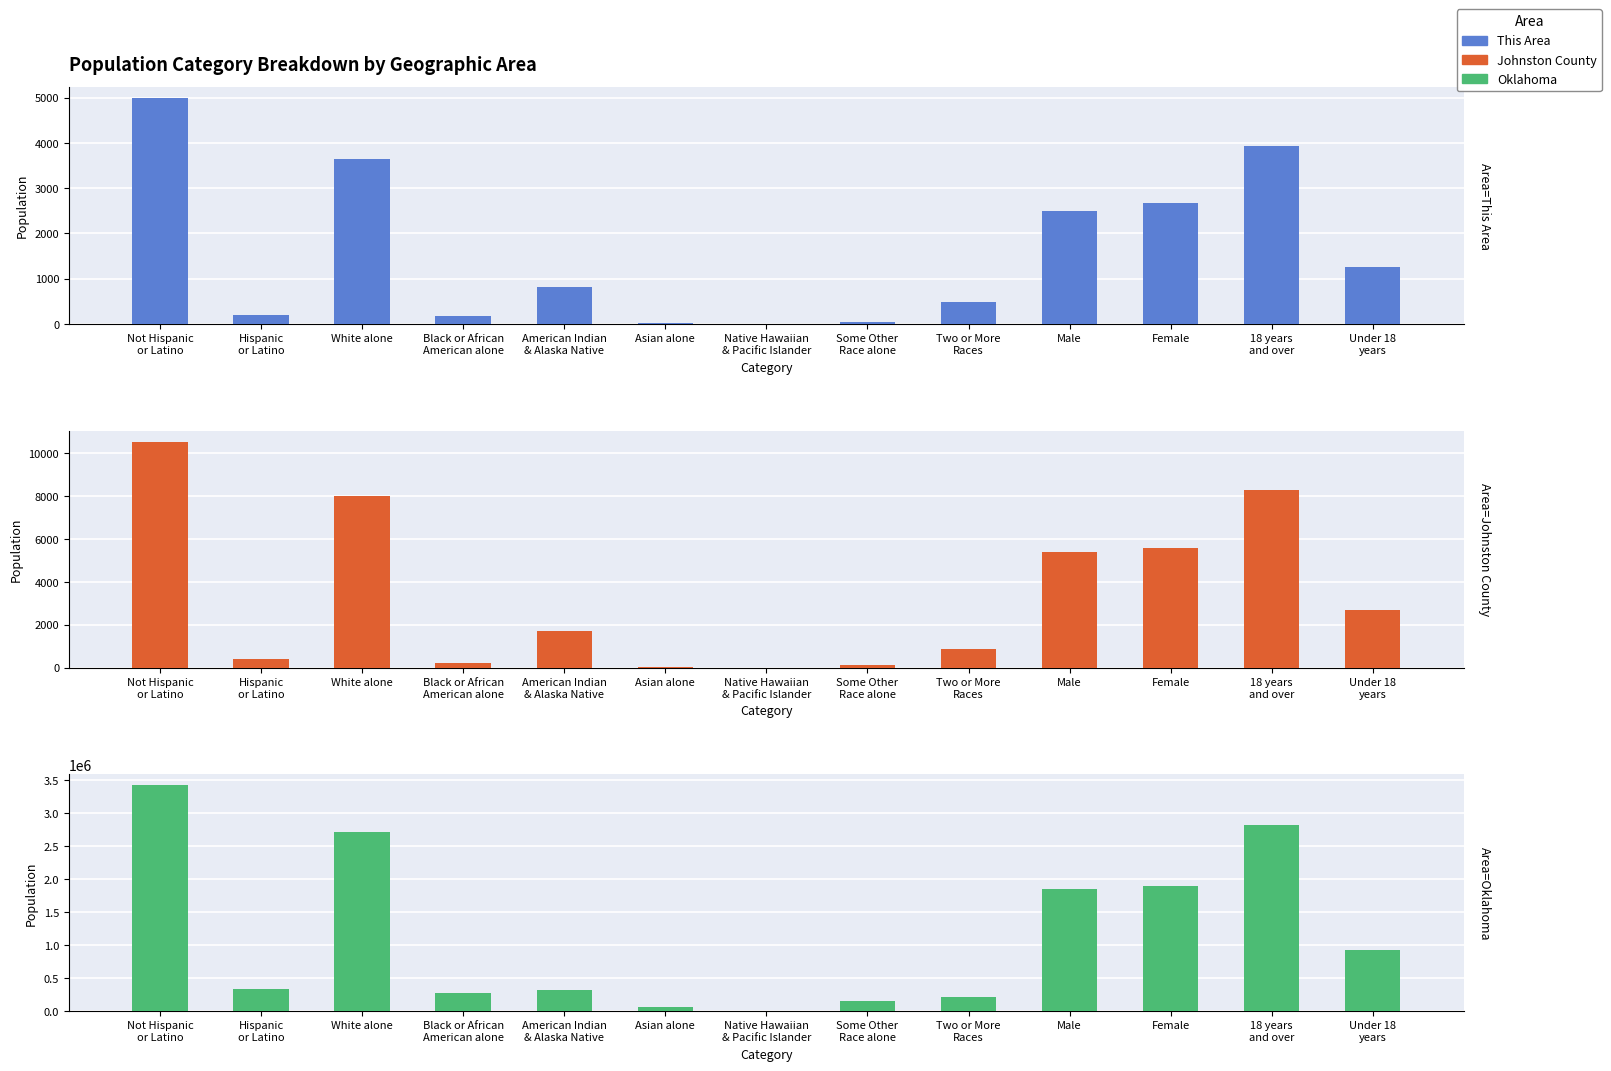

Count the number of data series in this chart.

3